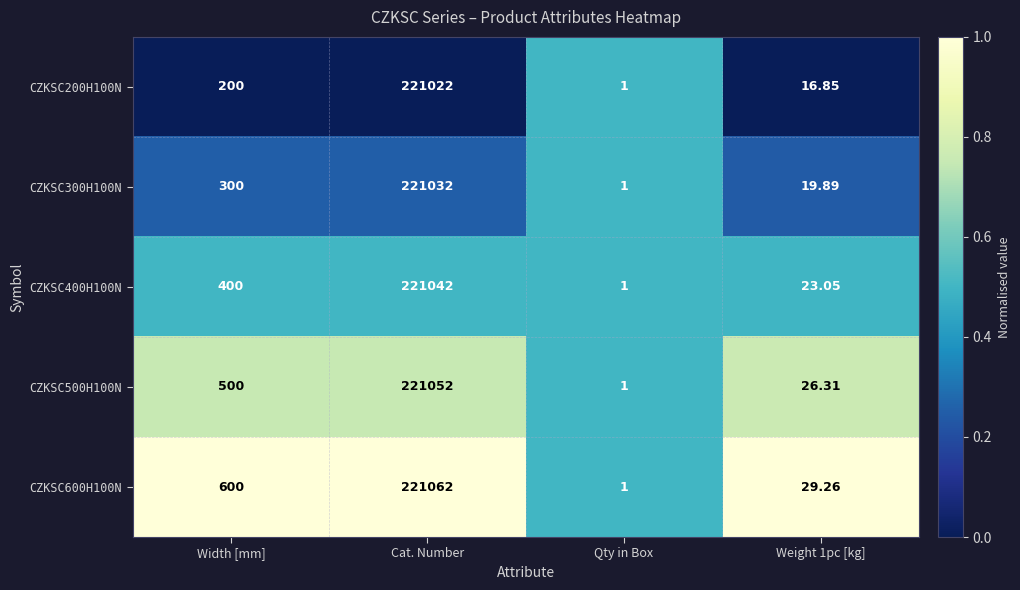

Which label corresponds to the smallest value in the chart?

Qty in Box